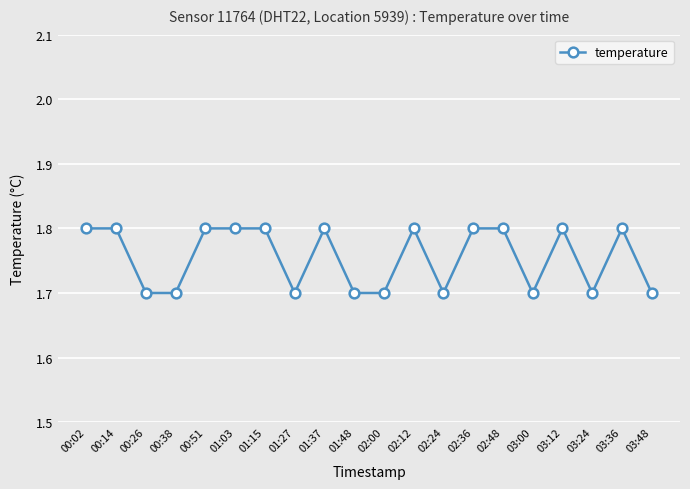

Reading left to right, transcribe all the data shown in this chart.

00:02=1.8	00:14=1.8	00:26=1.7	00:38=1.7	00:51=1.8	01:03=1.8	01:15=1.8	01:27=1.7	01:37=1.8	01:48=1.7	02:00=1.7	02:12=1.8	02:24=1.7	02:36=1.8	02:48=1.8	03:00=1.7	03:12=1.8	03:24=1.7	03:36=1.8	03:48=1.7